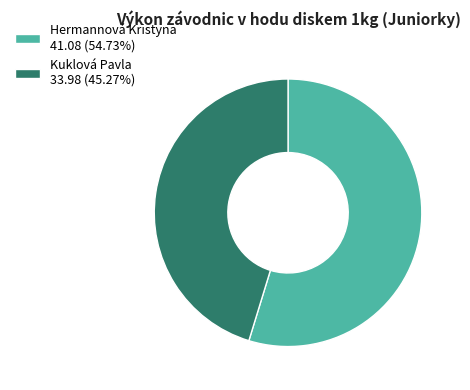

Approximately how many times larger is the value at Hermannová Kristyna 41.08 (54.73%) compared to Kuklová Pavla 33.98 (45.27%)?

1.2